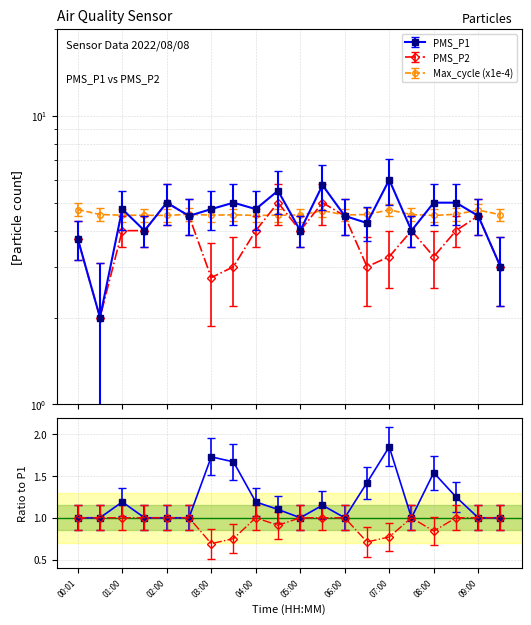

Where do Max_cycle and PMS_P1 first cross each other?

00:30 and 01:00